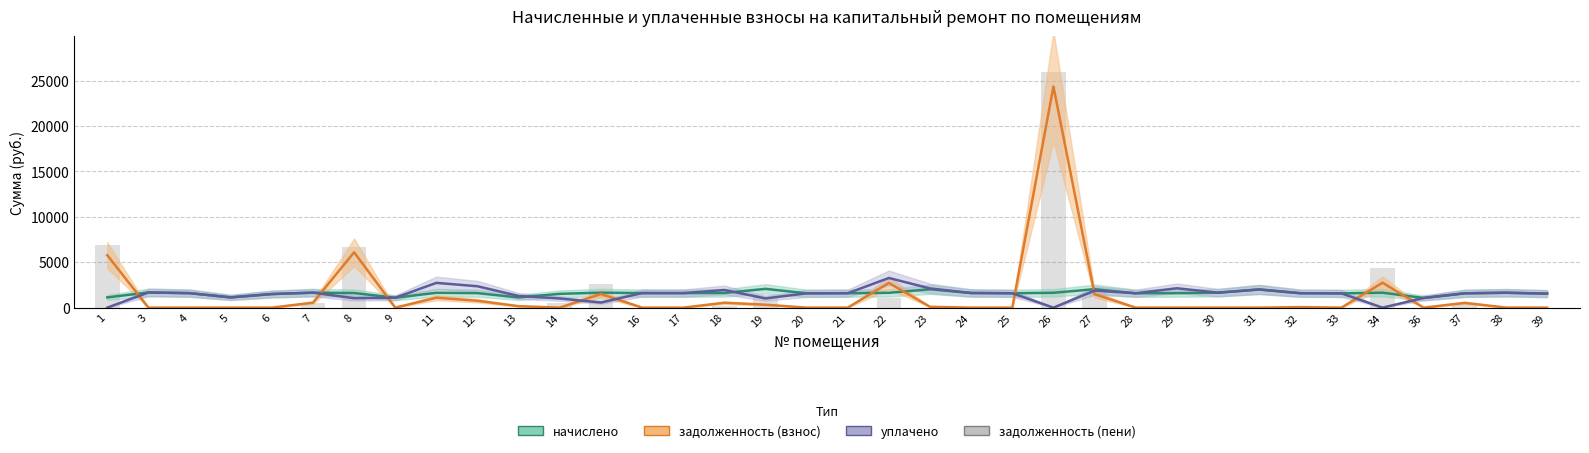

Reading left to right, list all the values displayed in this chart.

начислено: 1=1128.2	3=1670.2	4=1596.5	5=1128.2	6=1496.9	7=1648.1	8=1611.2	9=1091.3	11=1637.0	12=1596.5	13=1124.5	14=1519.0	15=1651.8	16=1603.9	17=1600.2	18=1614.9	19=2068.4	20=1578.0	21=1589.1	22=1633.3	23=2024.2	24=1611.2	25=1585.4	26=1637.0	27=2035.2	28=1581.7	29=1600.2	30=1648.1	31=2002.0	32=1589.1	33=1570.7	34=1648.1	36=1065.5	37=1578.0	38=1637.0	39=1544.8
задолженность (взнос): 1=5773.6	3=0.0	4=0.0	5=0.0	6=0.0	7=549.4	8=6092.7	9=0.0	11=1091.1	12=756.2	13=161.5	14=0.0	15=1503.0	16=0.0	17=0.0	18=538.3	19=324.6	20=0.0	21=0.0	22=2722.2	23=90.8	24=0.0	25=0.0	26=24342.8	27=1483.5	28=0.0	29=0.0	30=0.0	31=0.0	32=57.8	33=0.0	34=2744.0	36=0.0	37=526.0	38=8.4	39=0.0
уплачено: 1=0.0	3=1670.2	4=1596.5	5=1128.2	6=1496.9	7=1648.1	8=1038.9	9=1091.3	11=2728.1	12=2352.7	13=1286.1	14=1009.3	15=561.0	16=1603.9	17=1600.2	18=1944.5	19=1014.1	20=1578.0	21=1589.1	22=3266.7	23=2114.9	24=1611.2	25=1585.4	26=0.0	27=1875.7	28=1581.7	29=2133.6	30=1648.1	31=2002.0	32=1589.1	33=1570.7	34=0.0	36=1065.5	37=1578.0	38=1643.1	39=1544.8
задолженность (пени): 1=6901.8	3=0.0	4=0.0	5=0.0	6=0.0	7=549.4	8=6665.0	9=0.0	11=0.0	12=0.0	13=0.0	14=509.7	15=2593.8	16=0.0	17=0.0	18=208.7	19=1378.9	20=0.0	21=0.0	22=1088.9	23=0.0	24=0.0	25=0.0	26=25979.8	27=1643.0	28=0.0	29=0.0	30=0.0	31=0.0	32=57.8	33=0.0	34=4392.1	36=0.0	37=526.0	38=2.3	39=0.0